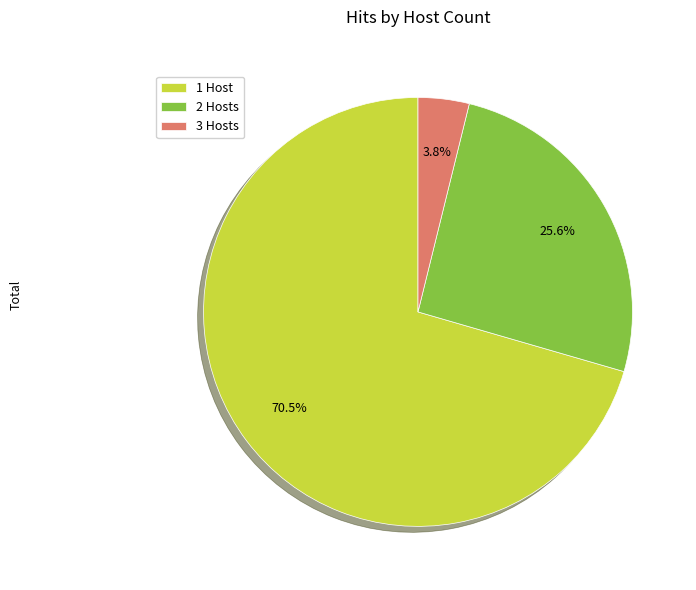

Does 1 Host account for over 50% of the chart?

Yes